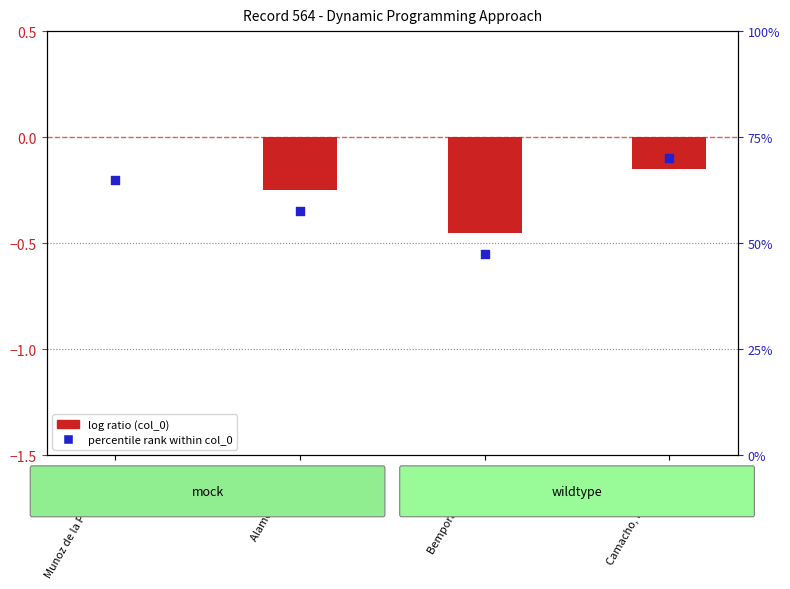

Which series has the largest total across all categories?

log ratio (col_0 normalized)